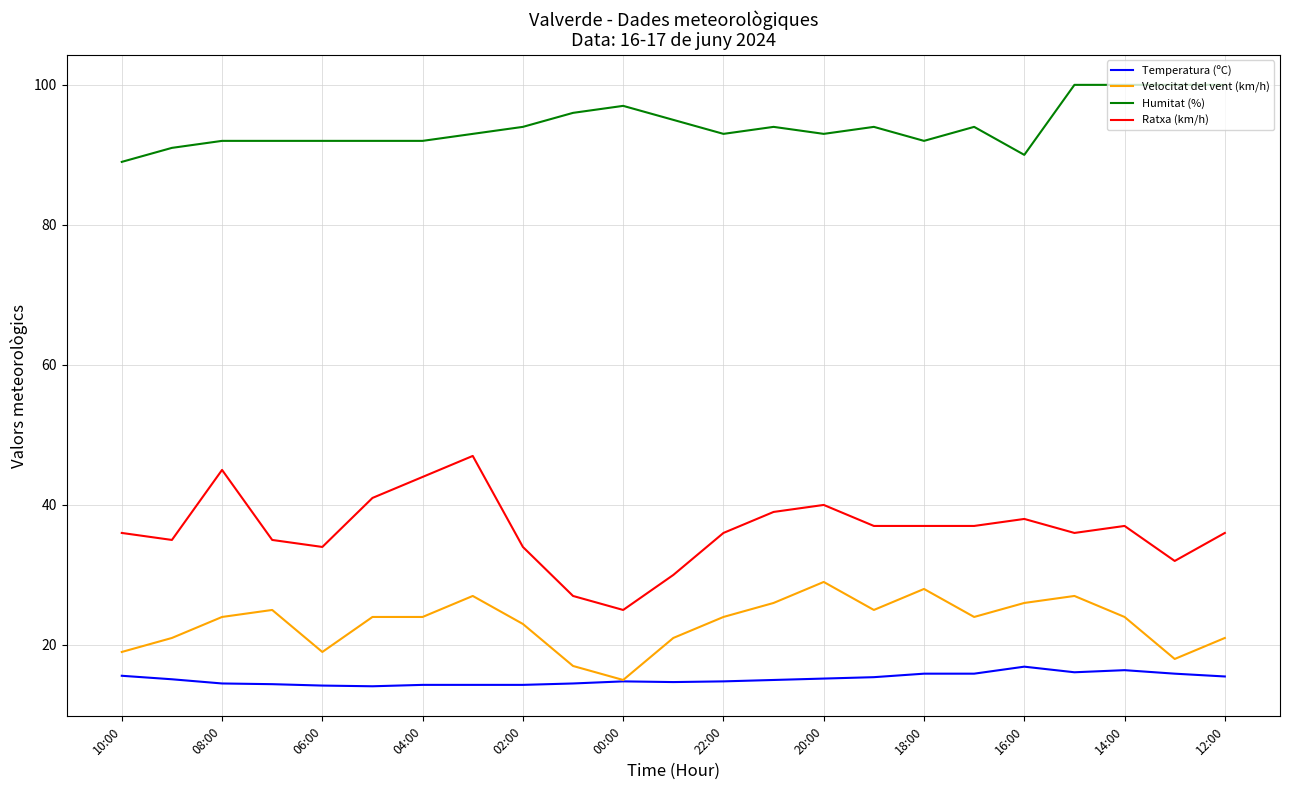

What is the minimum value shown in the chart?

14.1